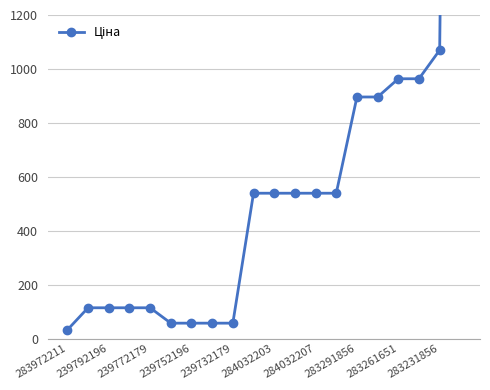

At which category does the chart reach its minimum across all series?

283972211